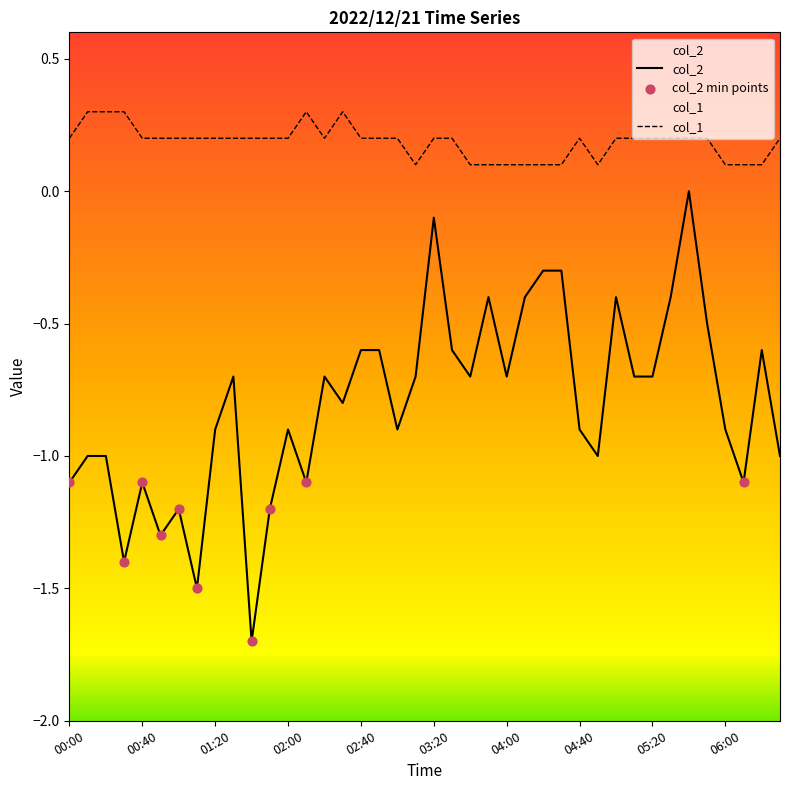

Which has a higher value, 02:50 or 01:30?

02:50